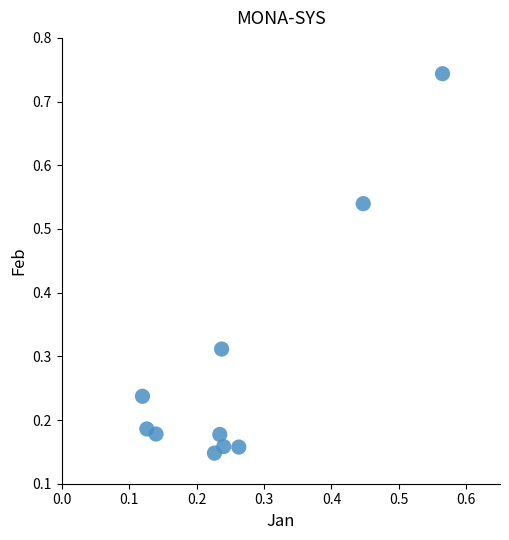

What is the range of X values (max minus min)?

0.4